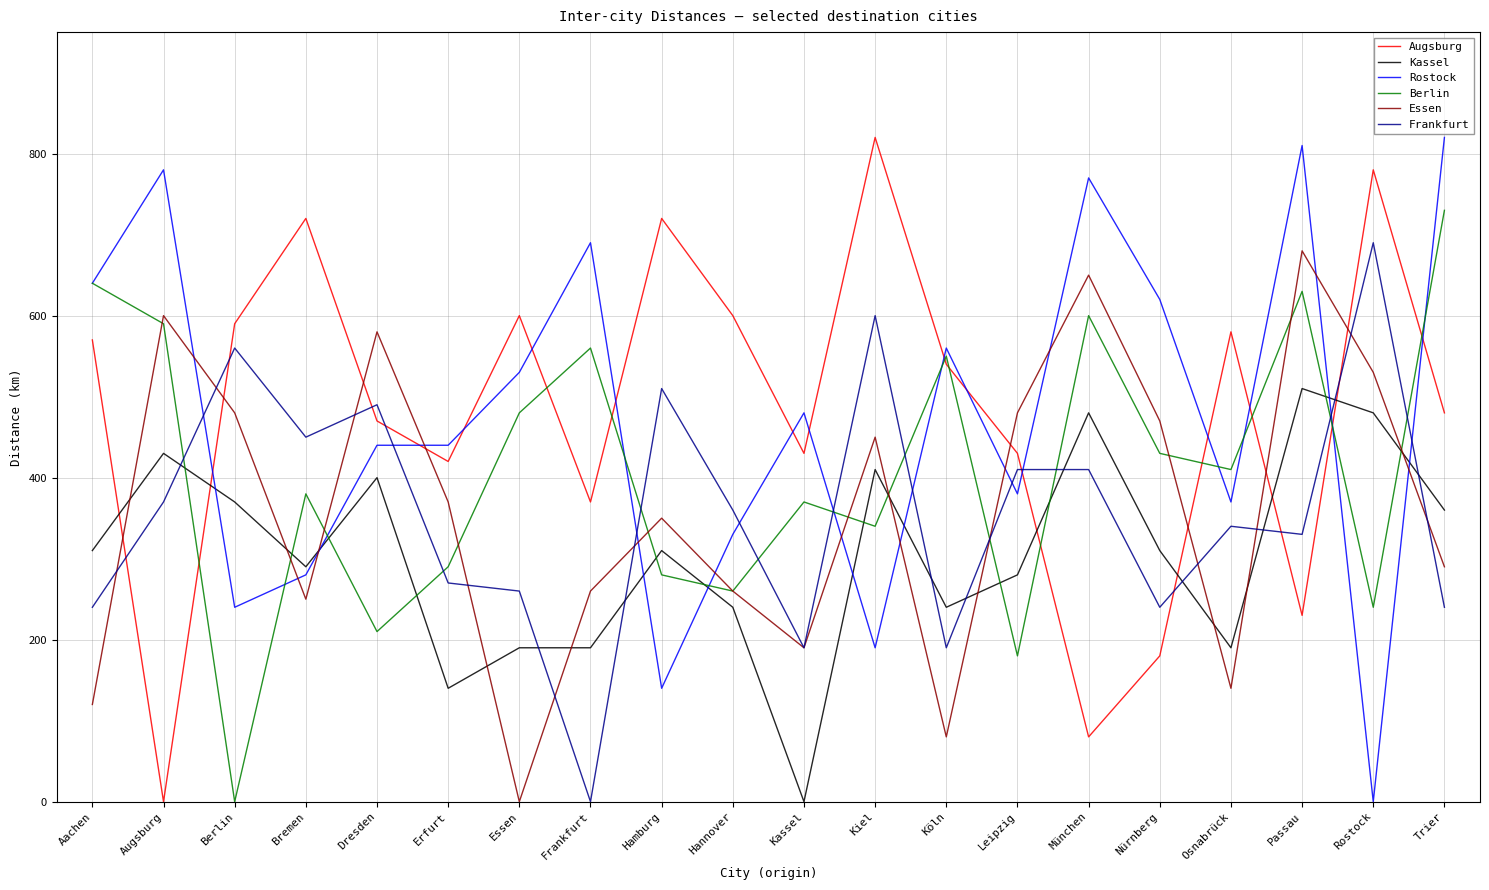

Reading right to left, extract all data points from this chart.

Augsburg: Trier=480	Rostock=780	Passau=230	Osnabrück=580	Nürnberg=180	München=80	Leipzig=430	Köln=540	Kiel=820	Kassel=430	Hannover=600	Hamburg=720	Frankfurt=370	Essen=600	Erfurt=420	Dresden=470	Bremen=720	Berlin=590	Augsburg=0	Aachen=570
Kassel: Trier=360	Rostock=480	Passau=510	Osnabrück=190	Nürnberg=310	München=480	Leipzig=280	Köln=240	Kiel=410	Kassel=0	Hannover=240	Hamburg=310	Frankfurt=190	Essen=190	Erfurt=140	Dresden=400	Bremen=290	Berlin=370	Augsburg=430	Aachen=310
Rostock: Trier=820	Rostock=0	Passau=810	Osnabrück=370	Nürnberg=620	München=770	Leipzig=380	Köln=560	Kiel=190	Kassel=480	Hannover=330	Hamburg=140	Frankfurt=690	Essen=530	Erfurt=440	Dresden=440	Bremen=280	Berlin=240	Augsburg=780	Aachen=640
Berlin: Trier=730	Rostock=240	Passau=630	Osnabrück=410	Nürnberg=430	München=600	Leipzig=180	Köln=550	Kiel=340	Kassel=370	Hannover=260	Hamburg=280	Frankfurt=560	Essen=480	Erfurt=290	Dresden=210	Bremen=380	Berlin=0	Augsburg=590	Aachen=640
Essen: Trier=290	Rostock=530	Passau=680	Osnabrück=140	Nürnberg=470	München=650	Leipzig=480	Köln=80	Kiel=450	Kassel=190	Hannover=260	Hamburg=350	Frankfurt=260	Essen=0	Erfurt=370	Dresden=580	Bremen=250	Berlin=480	Augsburg=600	Aachen=120
Frankfurt: Trier=240	Rostock=690	Passau=330	Osnabrück=340	Nürnberg=240	München=410	Leipzig=410	Köln=190	Kiel=600	Kassel=190	Hannover=360	Hamburg=510	Frankfurt=0	Essen=260	Erfurt=270	Dresden=490	Bremen=450	Berlin=560	Augsburg=370	Aachen=240